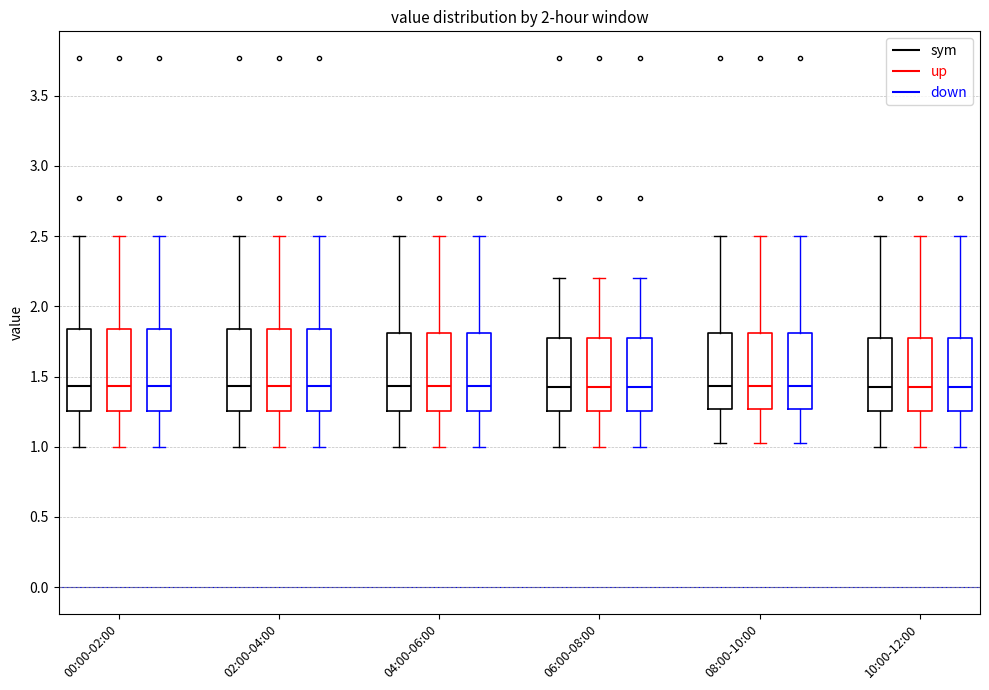

Reading left to right, transcribe this box plot: for each box, give where its median line is, the range the box spans, and where its two whiskers end, as read against the y-axis. The values are not printed on the chart, so give them approximately, as read against the axis.

00:00-02:00 (sym): median 1.45, box 1.25 to 1.85, whiskers 1.00 to 2.50
00:00-02:00 (up): median 1.45, box 1.25 to 1.85, whiskers 1.00 to 2.50
00:00-02:00 (down): median 1.45, box 1.25 to 1.85, whiskers 1.00 to 2.50
02:00-04:00 (sym): median 1.45, box 1.25 to 1.85, whiskers 1.00 to 2.50
02:00-04:00 (up): median 1.45, box 1.25 to 1.85, whiskers 1.00 to 2.50
02:00-04:00 (down): median 1.45, box 1.25 to 1.85, whiskers 1.00 to 2.50
04:00-06:00 (sym): median 1.45, box 1.25 to 1.80, whiskers 1.00 to 2.50
04:00-06:00 (up): median 1.45, box 1.25 to 1.80, whiskers 1.00 to 2.50
04:00-06:00 (down): median 1.45, box 1.25 to 1.80, whiskers 1.00 to 2.50
06:00-08:00 (sym): median 1.45, box 1.25 to 1.80, whiskers 1.00 to 2.20
06:00-08:00 (up): median 1.45, box 1.25 to 1.80, whiskers 1.00 to 2.20
06:00-08:00 (down): median 1.45, box 1.25 to 1.80, whiskers 1.00 to 2.20
08:00-10:00 (sym): median 1.45, box 1.25 to 1.80, whiskers 1.05 to 2.50
08:00-10:00 (up): median 1.45, box 1.25 to 1.80, whiskers 1.05 to 2.50
08:00-10:00 (down): median 1.45, box 1.25 to 1.80, whiskers 1.05 to 2.50
10:00-12:00 (sym): median 1.45, box 1.25 to 1.80, whiskers 1.00 to 2.50
10:00-12:00 (up): median 1.45, box 1.25 to 1.80, whiskers 1.00 to 2.50
10:00-12:00 (down): median 1.45, box 1.25 to 1.80, whiskers 1.00 to 2.50